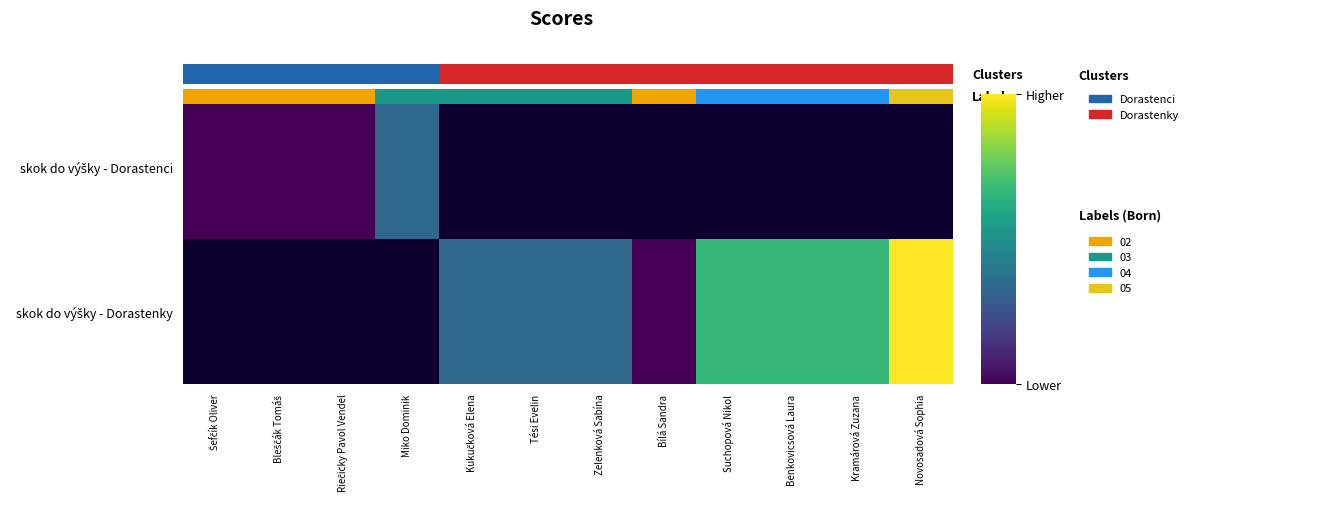

At which label does skok do výšky - Dorastenky first exceed 3?

Suchopová Nikol